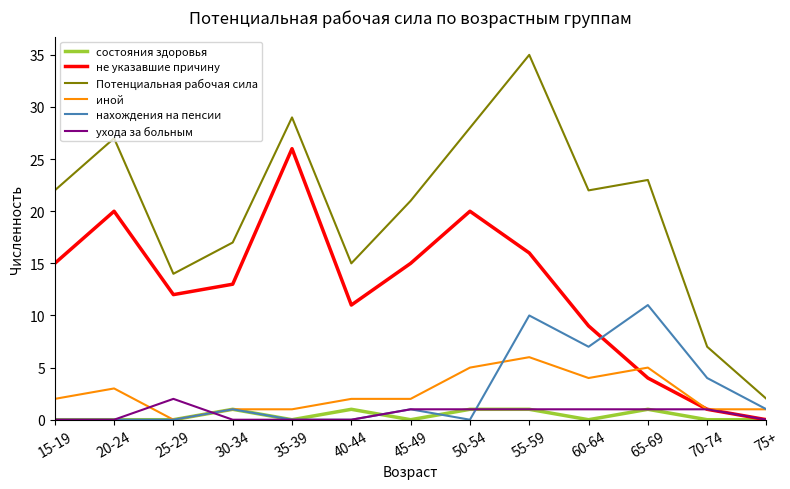

List the series in order of their peak value, lowest first.

состояния здоровья, ухода за больным, иной, нахождения на пенсии, не указавшие причину, Потенциальная рабочая сила